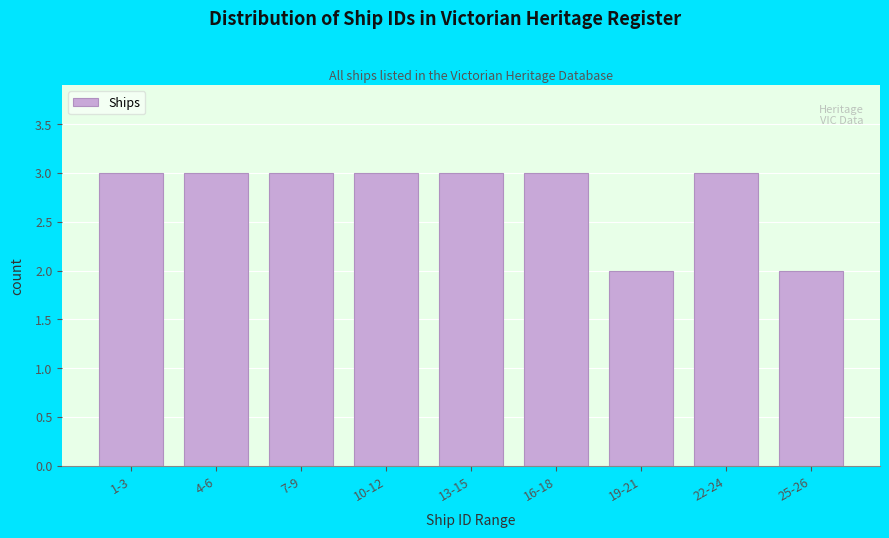

Reading left to right, list all the values displayed in this chart.

3	3	3	3	3	3	2	3	2